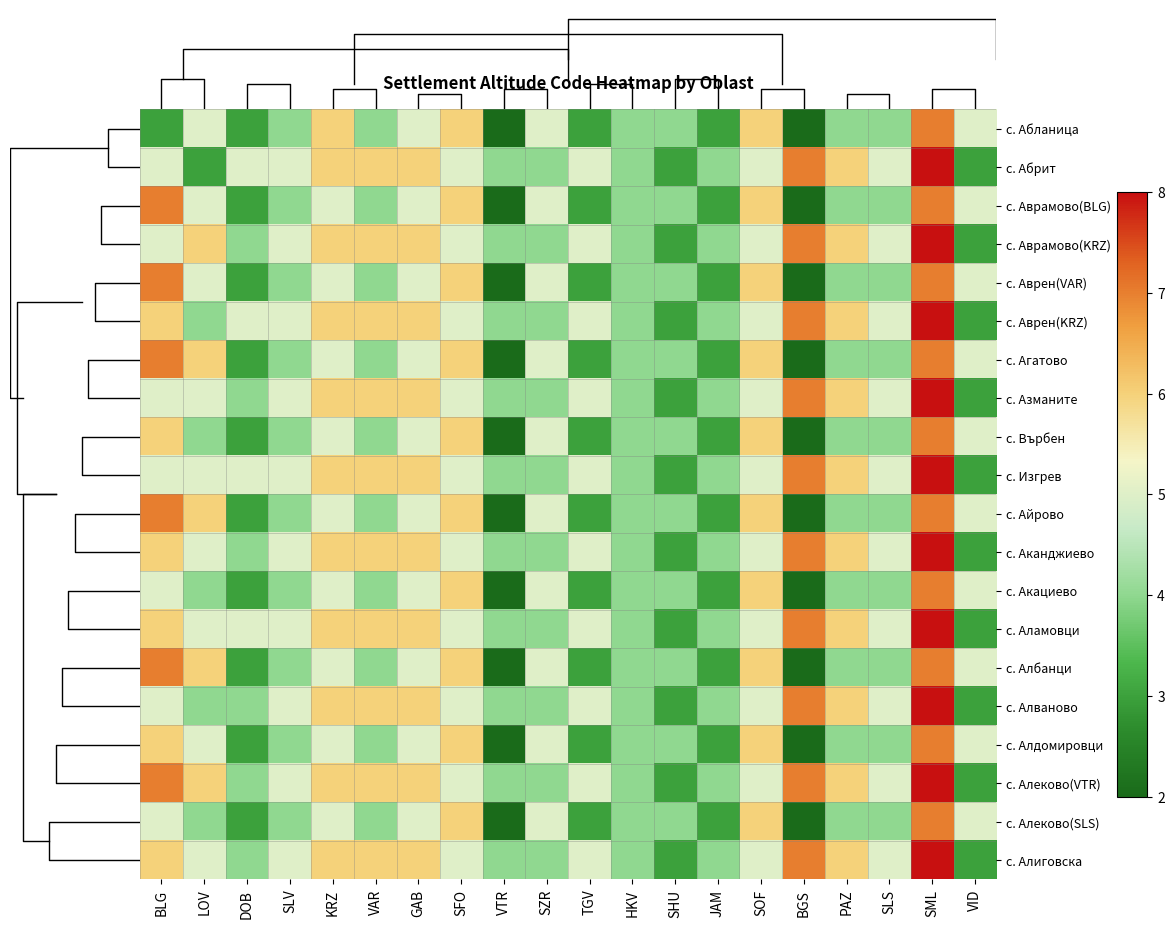

Reading left to right, list all the values displayed in this chart.

с. Абланица: BLG=3	LOV=5	DOB=3	SLV=4	KRZ=6	VAR=4	GAB=5	SFO=6	VTR=2	SZR=5	TGV=3	HKV=4	SHU=4	JAM=3	SOF=6	BGS=2	PAZ=4	SLS=4	SML=7	VID=5
с. Абрит: BLG=5	LOV=3	DOB=5	SLV=5	KRZ=6	VAR=6	GAB=6	SFO=5	VTR=4	SZR=4	TGV=5	HKV=4	SHU=3	JAM=4	SOF=5	BGS=7	PAZ=6	SLS=5	SML=8	VID=3
с. Аврамово(BLG): BLG=7	LOV=5	DOB=3	SLV=4	KRZ=5	VAR=4	GAB=5	SFO=6	VTR=2	SZR=5	TGV=3	HKV=4	SHU=4	JAM=3	SOF=6	BGS=2	PAZ=4	SLS=4	SML=7	VID=5
с. Аврамово(KRZ): BLG=5	LOV=6	DOB=4	SLV=5	KRZ=6	VAR=6	GAB=6	SFO=5	VTR=4	SZR=4	TGV=5	HKV=4	SHU=3	JAM=4	SOF=5	BGS=7	PAZ=6	SLS=5	SML=8	VID=3
с. Аврен(VAR): BLG=7	LOV=5	DOB=3	SLV=4	KRZ=5	VAR=4	GAB=5	SFO=6	VTR=2	SZR=5	TGV=3	HKV=4	SHU=4	JAM=3	SOF=6	BGS=2	PAZ=4	SLS=4	SML=7	VID=5
с. Аврен(KRZ): BLG=6	LOV=4	DOB=5	SLV=5	KRZ=6	VAR=6	GAB=6	SFO=5	VTR=4	SZR=4	TGV=5	HKV=4	SHU=3	JAM=4	SOF=5	BGS=7	PAZ=6	SLS=5	SML=8	VID=3
с. Агатово: BLG=7	LOV=6	DOB=3	SLV=4	KRZ=5	VAR=4	GAB=5	SFO=6	VTR=2	SZR=5	TGV=3	HKV=4	SHU=4	JAM=3	SOF=6	BGS=2	PAZ=4	SLS=4	SML=7	VID=5
с. Азманите: BLG=5	LOV=5	DOB=4	SLV=5	KRZ=6	VAR=6	GAB=6	SFO=5	VTR=4	SZR=4	TGV=5	HKV=4	SHU=3	JAM=4	SOF=5	BGS=7	PAZ=6	SLS=5	SML=8	VID=3
с. Върбен: BLG=6	LOV=4	DOB=3	SLV=4	KRZ=5	VAR=4	GAB=5	SFO=6	VTR=2	SZR=5	TGV=3	HKV=4	SHU=4	JAM=3	SOF=6	BGS=2	PAZ=4	SLS=4	SML=7	VID=5
с. Изгрев: BLG=5	LOV=5	DOB=5	SLV=5	KRZ=6	VAR=6	GAB=6	SFO=5	VTR=4	SZR=4	TGV=5	HKV=4	SHU=3	JAM=4	SOF=5	BGS=7	PAZ=6	SLS=5	SML=8	VID=3
с. Айрово: BLG=7	LOV=6	DOB=3	SLV=4	KRZ=5	VAR=4	GAB=5	SFO=6	VTR=2	SZR=5	TGV=3	HKV=4	SHU=4	JAM=3	SOF=6	BGS=2	PAZ=4	SLS=4	SML=7	VID=5
с. Аканджиево: BLG=6	LOV=5	DOB=4	SLV=5	KRZ=6	VAR=6	GAB=6	SFO=5	VTR=4	SZR=4	TGV=5	HKV=4	SHU=3	JAM=4	SOF=5	BGS=7	PAZ=6	SLS=5	SML=8	VID=3
с. Акациево: BLG=5	LOV=4	DOB=3	SLV=4	KRZ=5	VAR=4	GAB=5	SFO=6	VTR=2	SZR=5	TGV=3	HKV=4	SHU=4	JAM=3	SOF=6	BGS=2	PAZ=4	SLS=4	SML=7	VID=5
с. Аламовци: BLG=6	LOV=5	DOB=5	SLV=5	KRZ=6	VAR=6	GAB=6	SFO=5	VTR=4	SZR=4	TGV=5	HKV=4	SHU=3	JAM=4	SOF=5	BGS=7	PAZ=6	SLS=5	SML=8	VID=3
с. Албанци: BLG=7	LOV=6	DOB=3	SLV=4	KRZ=5	VAR=4	GAB=5	SFO=6	VTR=2	SZR=5	TGV=3	HKV=4	SHU=4	JAM=3	SOF=6	BGS=2	PAZ=4	SLS=4	SML=7	VID=5
с. Алваново: BLG=5	LOV=4	DOB=4	SLV=5	KRZ=6	VAR=6	GAB=6	SFO=5	VTR=4	SZR=4	TGV=5	HKV=4	SHU=3	JAM=4	SOF=5	BGS=7	PAZ=6	SLS=5	SML=8	VID=3
с. Алдомировци: BLG=6	LOV=5	DOB=3	SLV=4	KRZ=5	VAR=4	GAB=5	SFO=6	VTR=2	SZR=5	TGV=3	HKV=4	SHU=4	JAM=3	SOF=6	BGS=2	PAZ=4	SLS=4	SML=7	VID=5
с. Алеково(VTR): BLG=7	LOV=6	DOB=4	SLV=5	KRZ=6	VAR=6	GAB=6	SFO=5	VTR=4	SZR=4	TGV=5	HKV=4	SHU=3	JAM=4	SOF=5	BGS=7	PAZ=6	SLS=5	SML=8	VID=3
с. Алеково(SLS): BLG=5	LOV=4	DOB=3	SLV=4	KRZ=5	VAR=4	GAB=5	SFO=6	VTR=2	SZR=5	TGV=3	HKV=4	SHU=4	JAM=3	SOF=6	BGS=2	PAZ=4	SLS=4	SML=7	VID=5
с. Алиговска: BLG=6	LOV=5	DOB=4	SLV=5	KRZ=6	VAR=6	GAB=6	SFO=5	VTR=4	SZR=4	TGV=5	HKV=4	SHU=3	JAM=4	SOF=5	BGS=7	PAZ=6	SLS=5	SML=8	VID=3